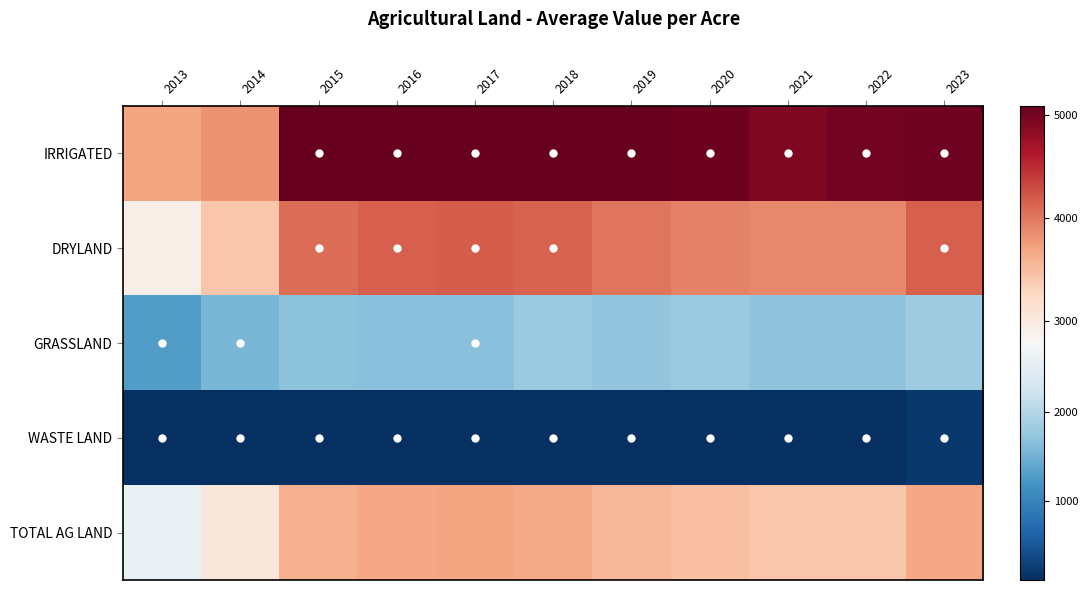

Reading left to right, transcribe all the data shown in this chart.

IRRIGATED: 2013=3698.6	2014=3819.8	2015=5083.2	2016=5080.0	2017=5089.1	2018=5089.8	2019=5090.5	2020=5041.1	2021=4933.7	2022=5016.7	2023=5024.1
DRYLAND: 2013=2942.3	2014=3417.2	2015=4070.8	2016=4160.9	2017=4187.1	2018=4142.4	2019=4015.1	2020=3920.2	2021=3892.7	2022=3885.1	2023=4155.2
GRASSLAND: 2013=1291.2	2014=1564.4	2015=1679.0	2016=1671.7	2017=1661.4	2018=1786.3	2019=1721.1	2020=1798.0	2021=1709.3	2022=1708.1	2023=1833.7
WASTE LAND: 2013=100.3	2014=100.4	2015=100.4	2016=100.4	2017=100.1	2018=100.1	2019=100.1	2020=100.1	2021=100.1	2022=100.0	2023=200.0
TOTAL AG LAND: 2013=2608.5	2014=3040.0	2015=3597.6	2016=3674.7	2017=3699.2	2018=3663.5	2019=3552.1	2020=3471.6	2021=3431.5	2022=3427.9	2023=3671.5